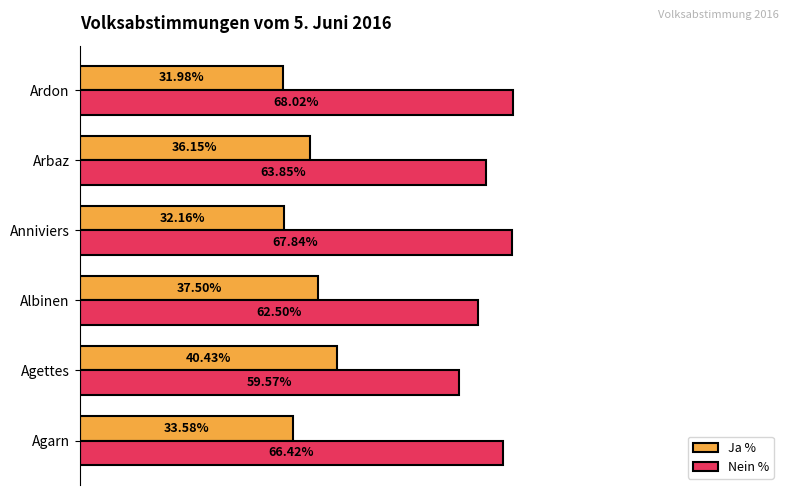

Which series has the largest total across all categories?

Nein %